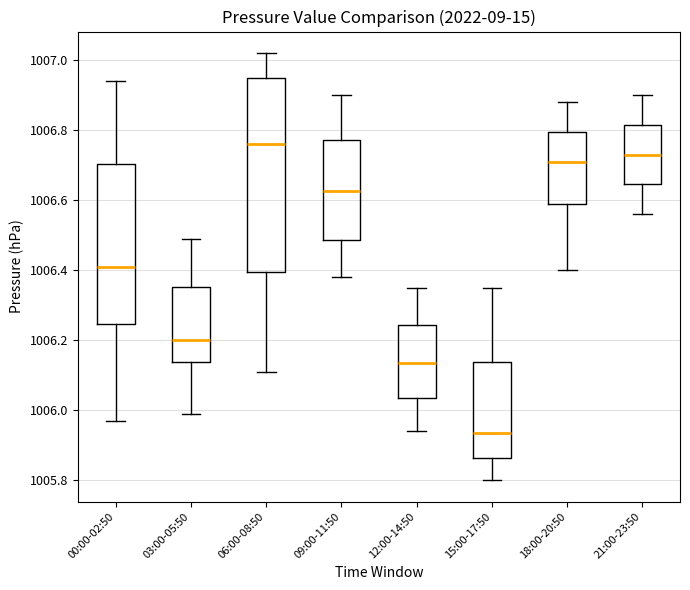

Comparing the boxes themselves (not the whiskers), which one is the tallest?

06:00-08:50